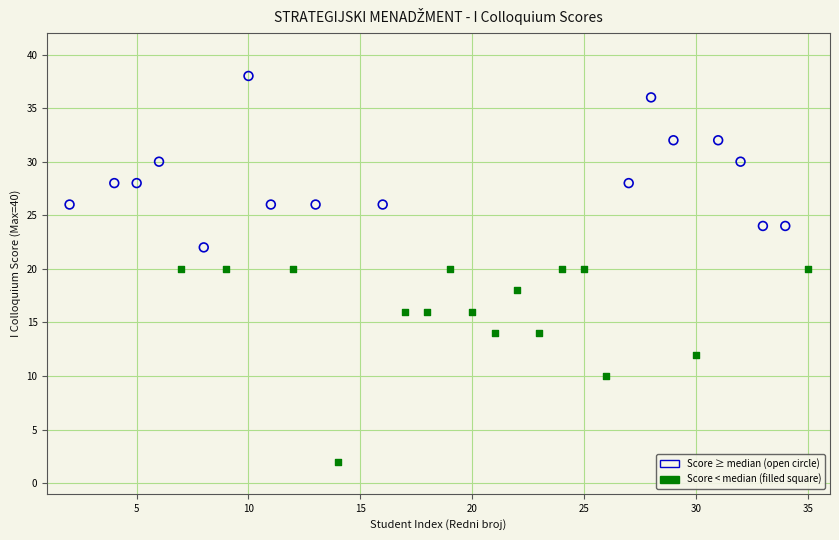

Which series contains the lowest Y value?

Score < median (filled square)